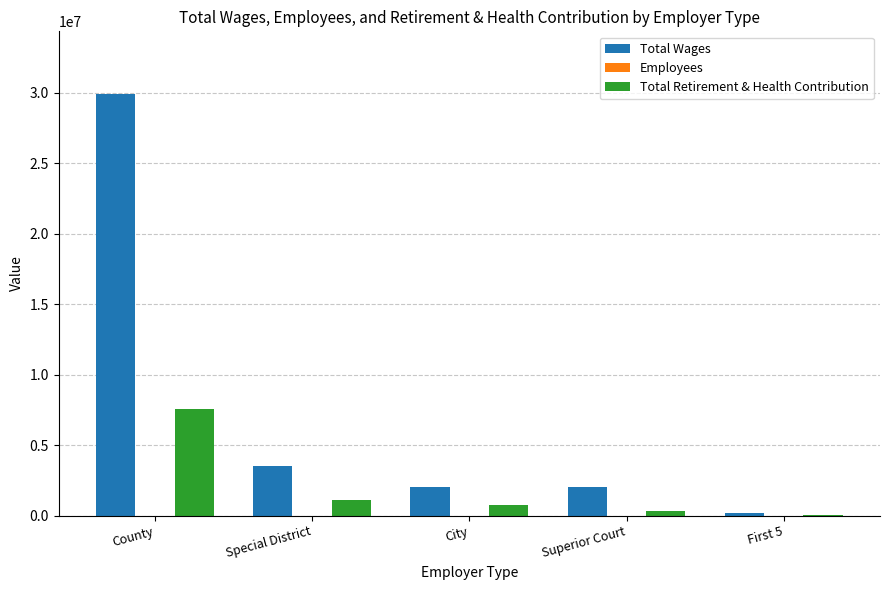

What is the sum of all Total Retirement & Health Contribution values?

9802198